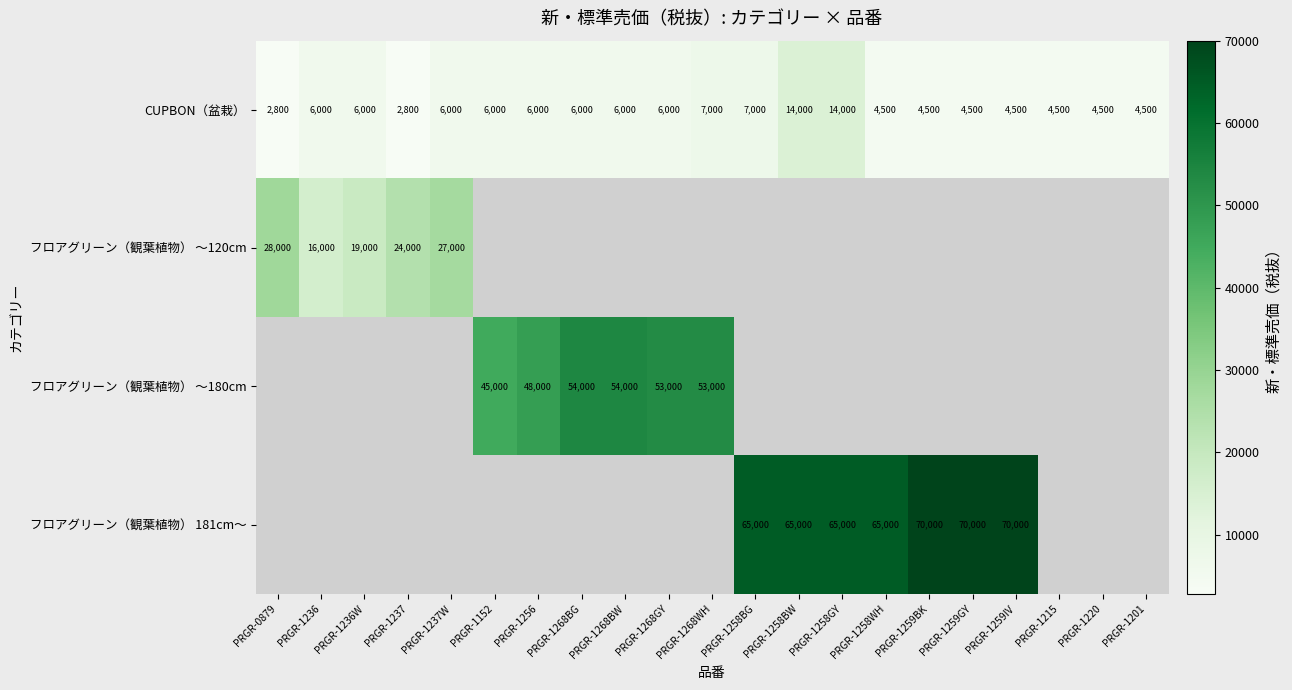

True or false: フロアグリーン（観葉植物） 181cm～ has a value of 65000 at PRGR-1258GY.

True